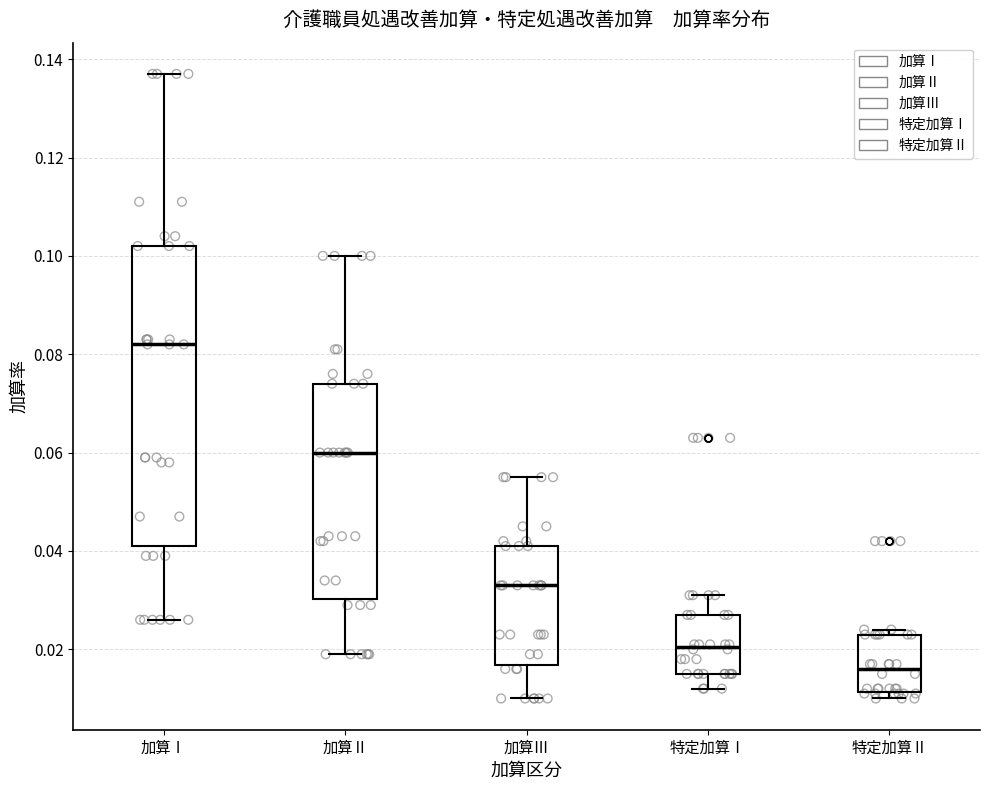

Which box is the tallest, from its lower edge to its upper edge?

加算Ⅰ